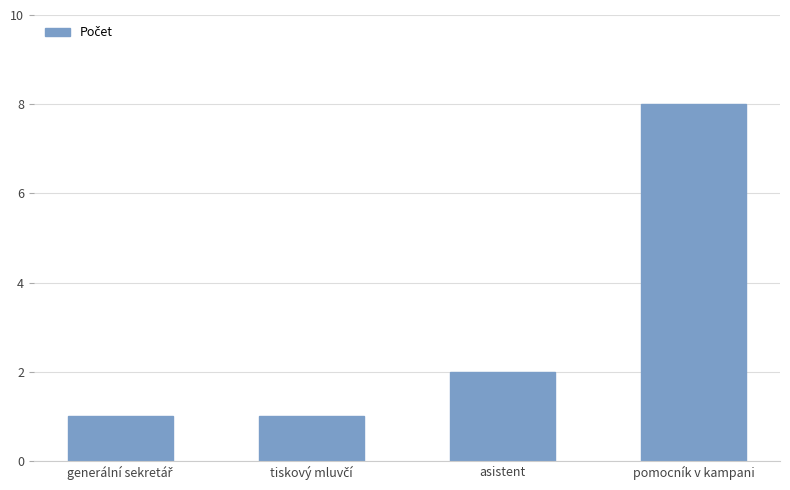

What is the ratio of the value at pomocník v kampani to the value at asistent?

4.0